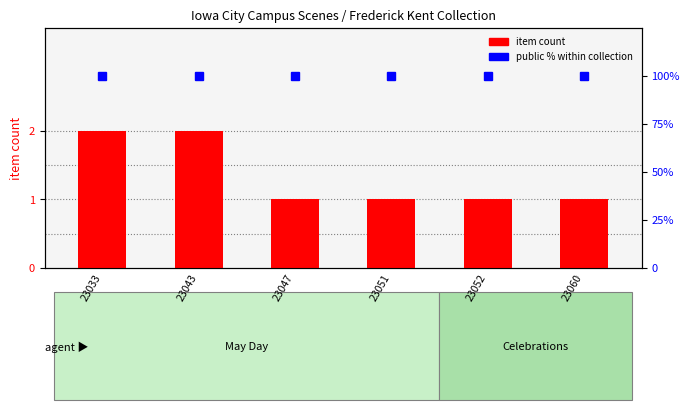

Which series has the largest total across all categories?

public (%)